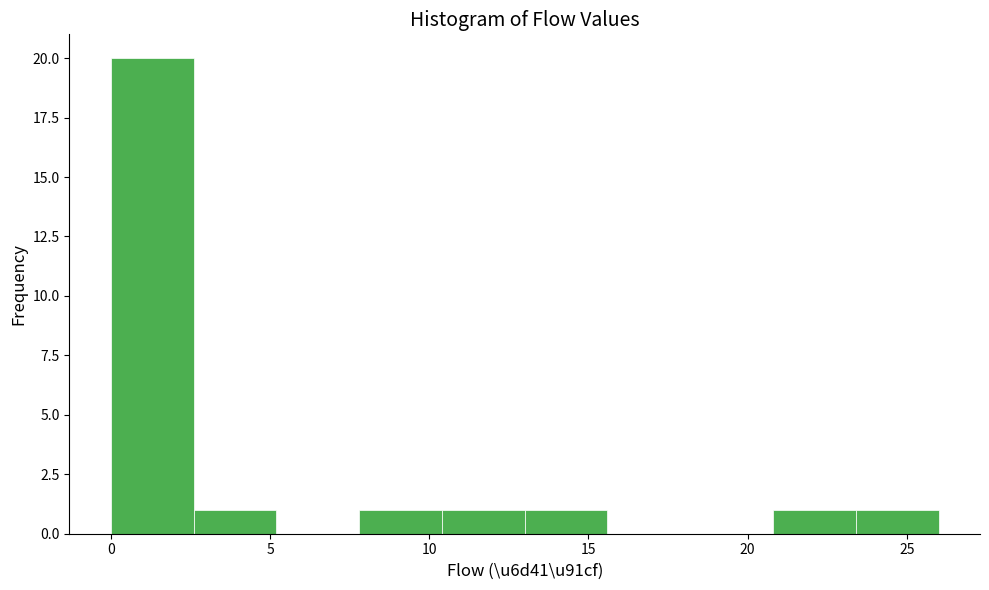

Reading left to right, transcribe this chart: for each bar, give the range it covers on the x-axis and its height. Neither the bar edges nor the heights are printed on the chart, so give them approximately, as read against the axes.

0.0 to 2.6: 20
2.6 to 5.2: 1
5.2 to 7.8: 0
7.8 to 10.4: 1
10.4 to 13.0: 1
13.0 to 15.6: 1
15.6 to 18.2: 0
18.2 to 20.8: 0
20.8 to 23.4: 1
23.4 to 26.0: 1